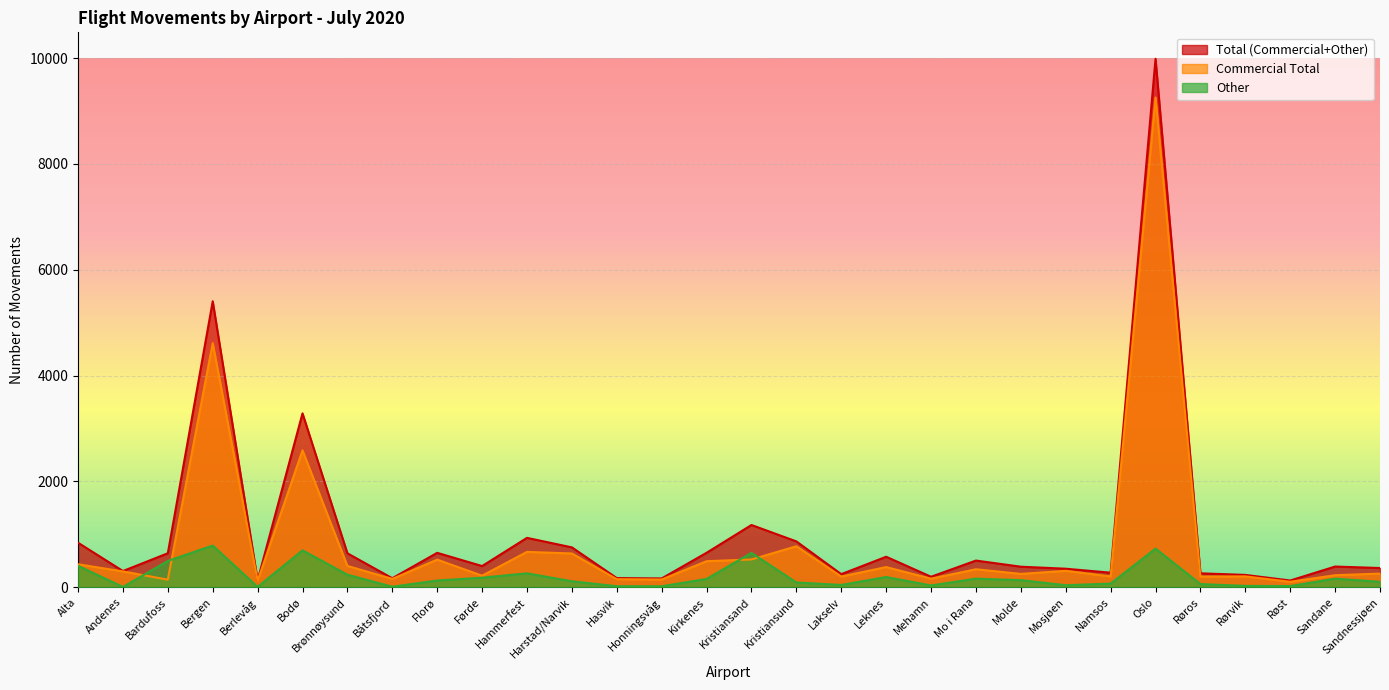

True or false: Total (Commercial+Other) and Other cross at least once.

False